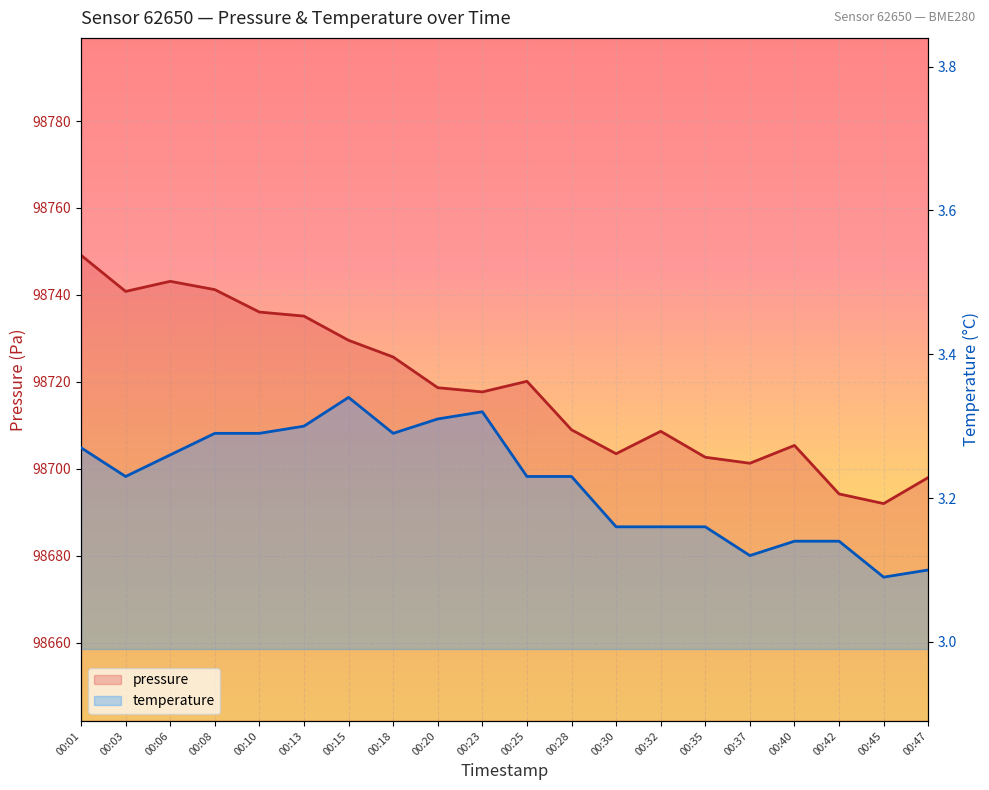

Reading left to right, transcribe all the data shown in this chart.

pressure: 00:01=98749.1	00:03=98740.8	00:06=98743.1	00:08=98741.2	00:10=98736.1	00:13=98735.1	00:15=98729.6	00:18=98725.7	00:20=98718.7	00:23=98717.7	00:25=98720.1	00:28=98709.0	00:30=98703.5	00:32=98708.6	00:35=98702.7	00:37=98701.3	00:40=98705.4	00:42=98694.2	00:45=98692.0	00:47=98698.0
temperature: 00:01=3.3	00:03=3.2	00:06=3.3	00:08=3.3	00:10=3.3	00:13=3.3	00:15=3.3	00:18=3.3	00:20=3.3	00:23=3.3	00:25=3.2	00:28=3.2	00:30=3.2	00:32=3.2	00:35=3.2	00:37=3.1	00:40=3.1	00:42=3.1	00:45=3.1	00:47=3.1